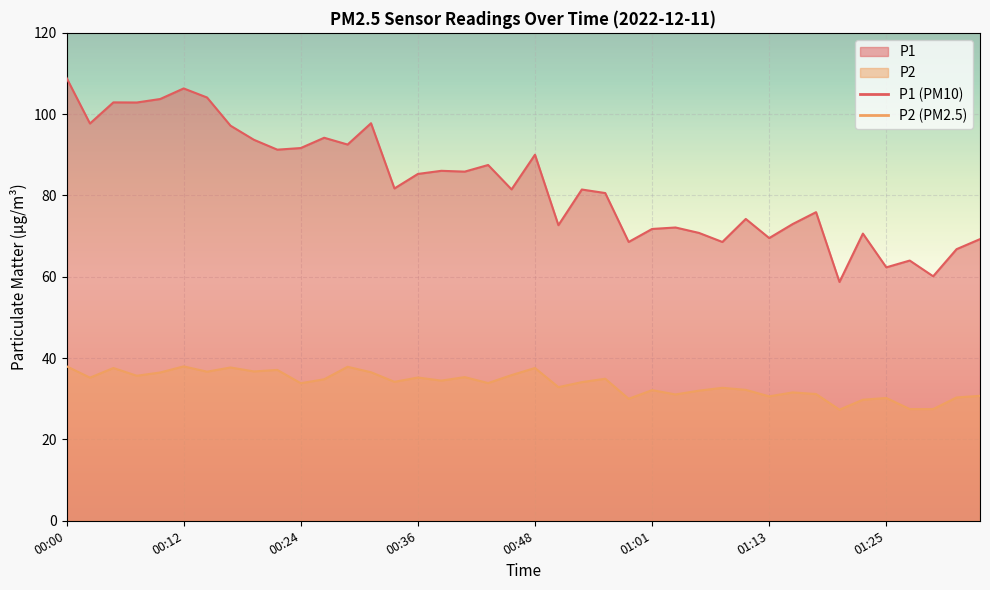

What is the approximate value of P2 at 00:58?

30.0